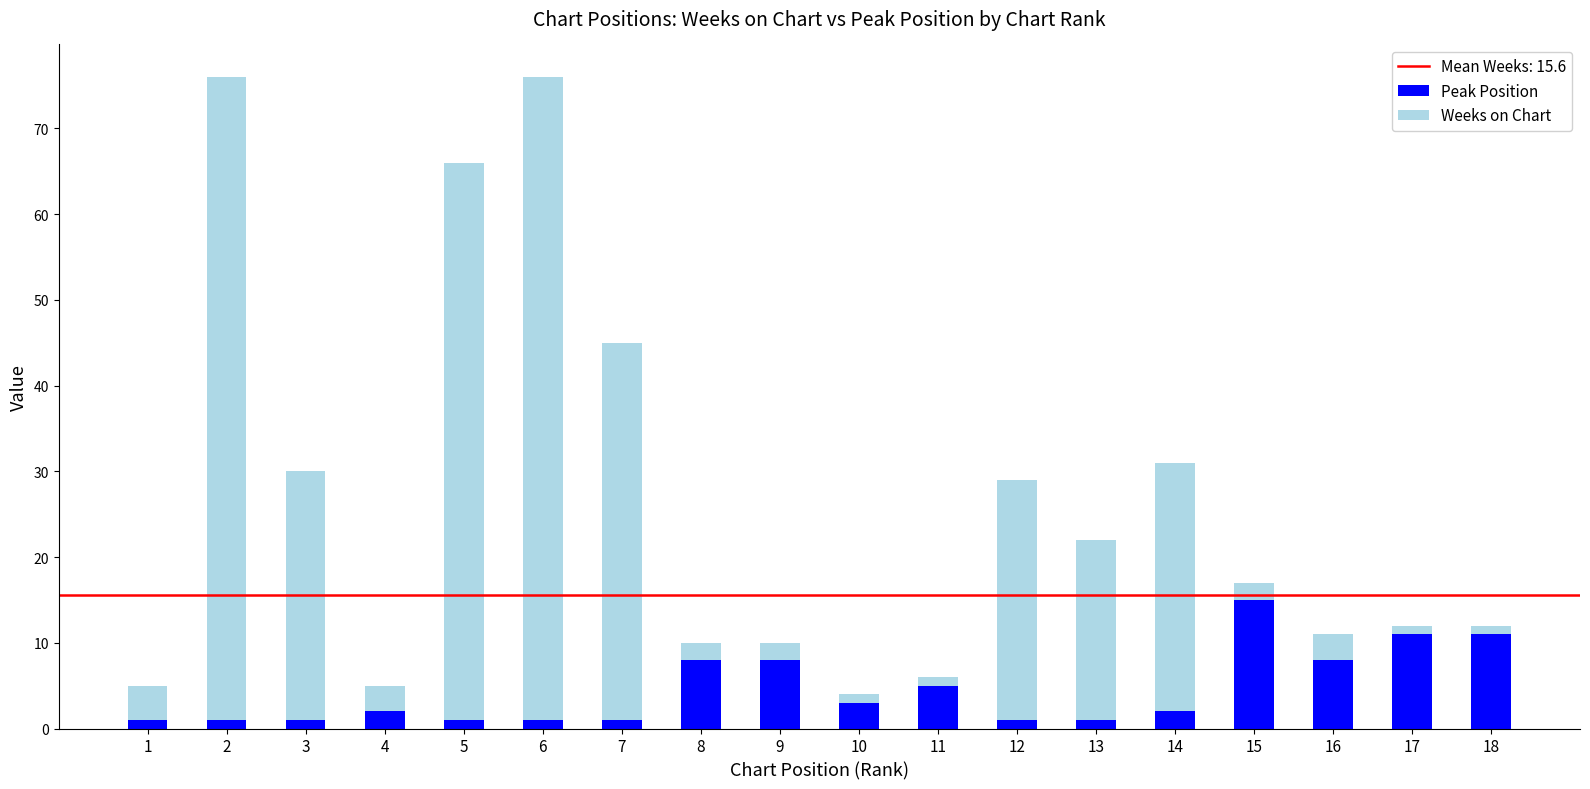

Is it true that Peak Position equals 11 at 18?

True